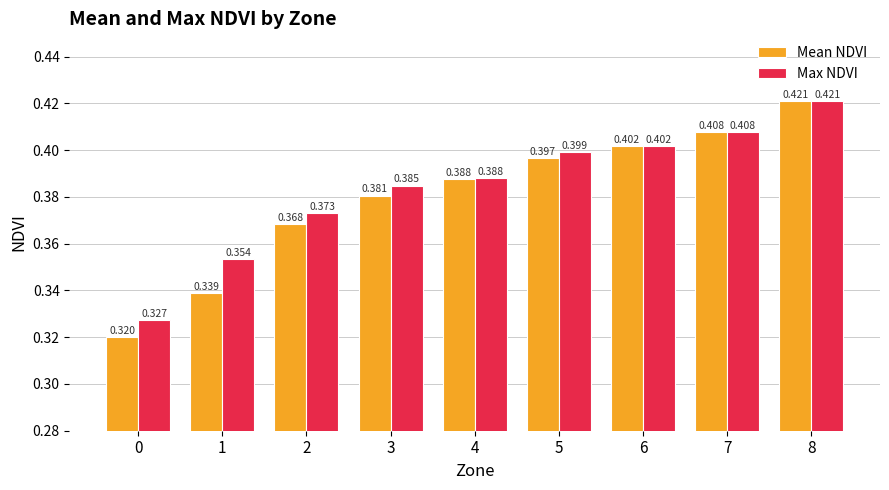

True or false: Mean NDVI has a value of 0.2 at 2.

False